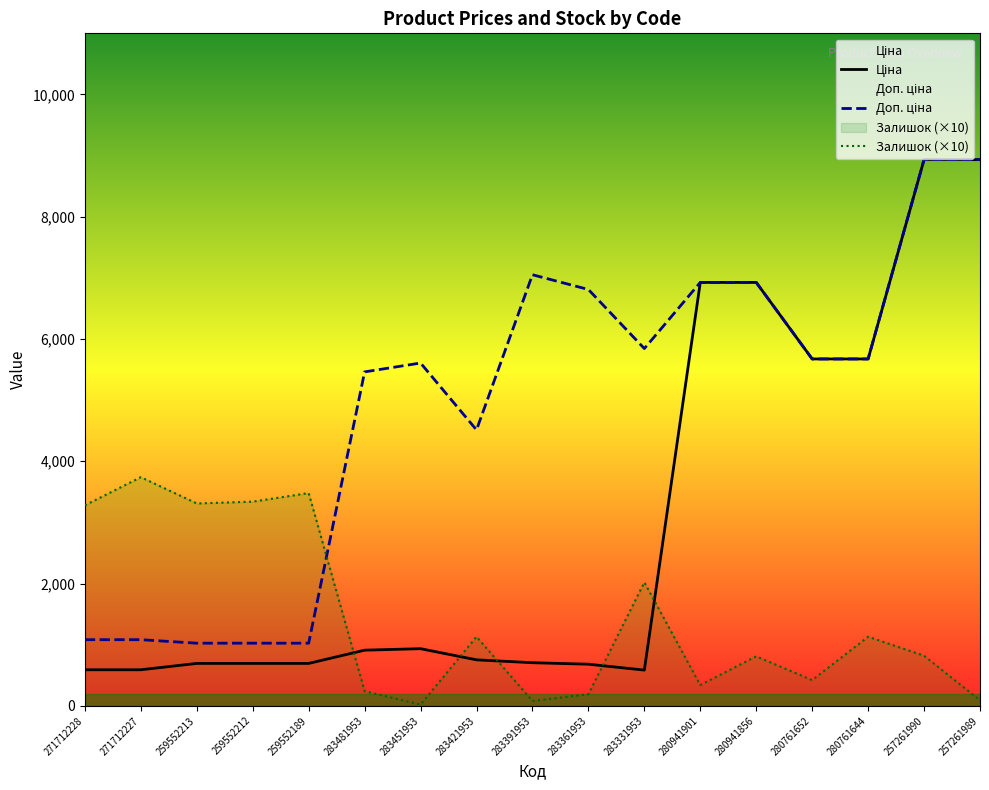

At which label is Залишок (×10) closest to 1880?

283331953